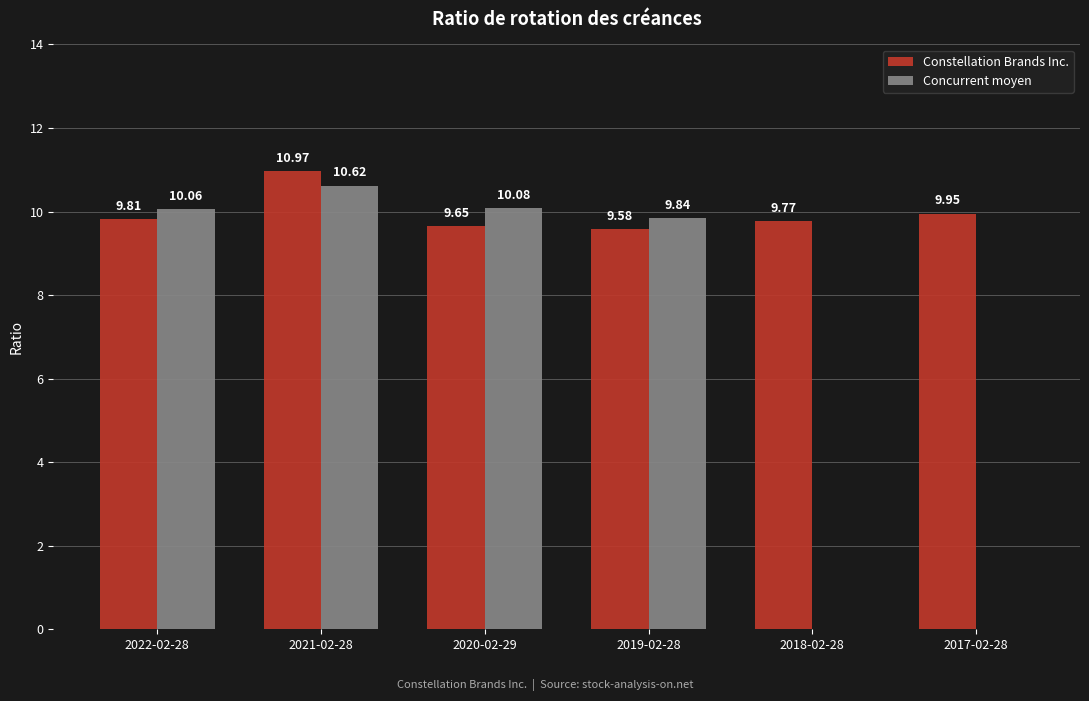

Between 2019-02-28 and 2018-02-28, which series saw the biggest shift?

Concurrent moyen